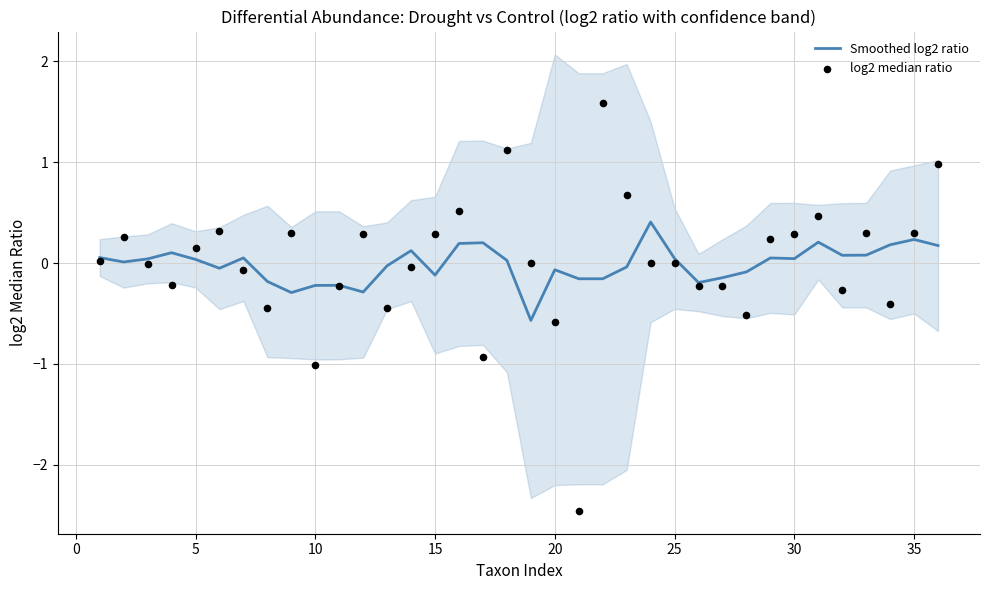

Which series contains the highest Y value?

log2 median ratio